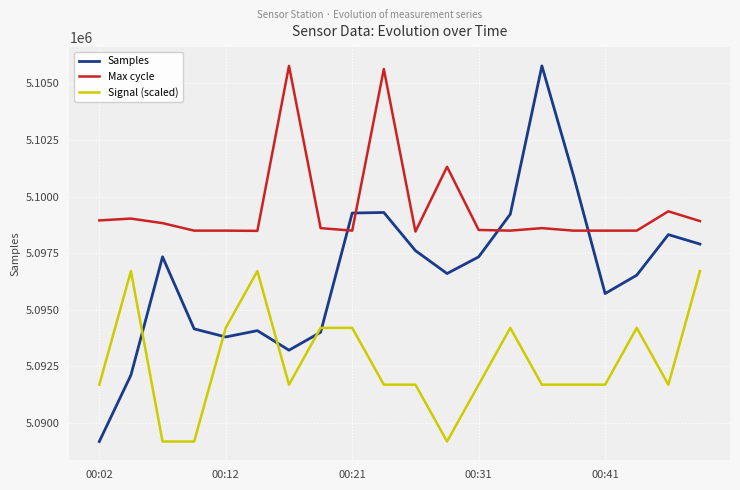

True or false: Signal (scaled) and Max cycle intersect in this chart.

False